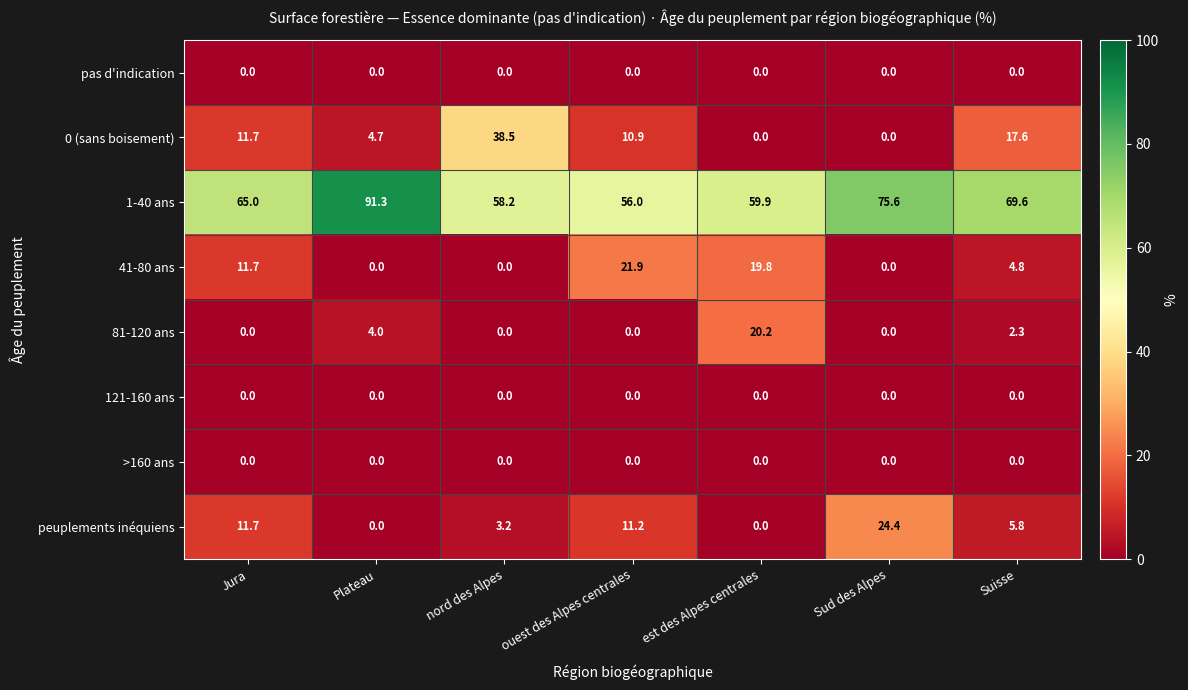

Which series has the widest spread of values?

0 (sans boisement)